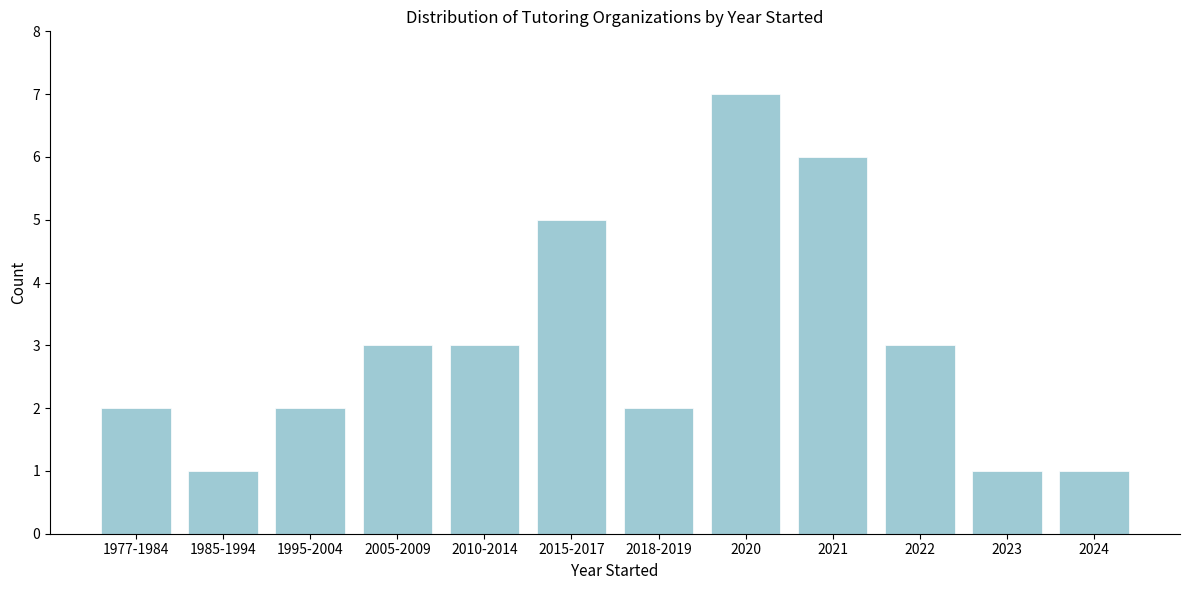

Reading left to right, extract all data points from this chart.

1977-1984=2	1985-1994=1	1995-2004=2	2005-2009=3	2010-2014=3	2015-2017=5	2018-2019=2	2020=7	2021=6	2022=3	2023=1	2024=1